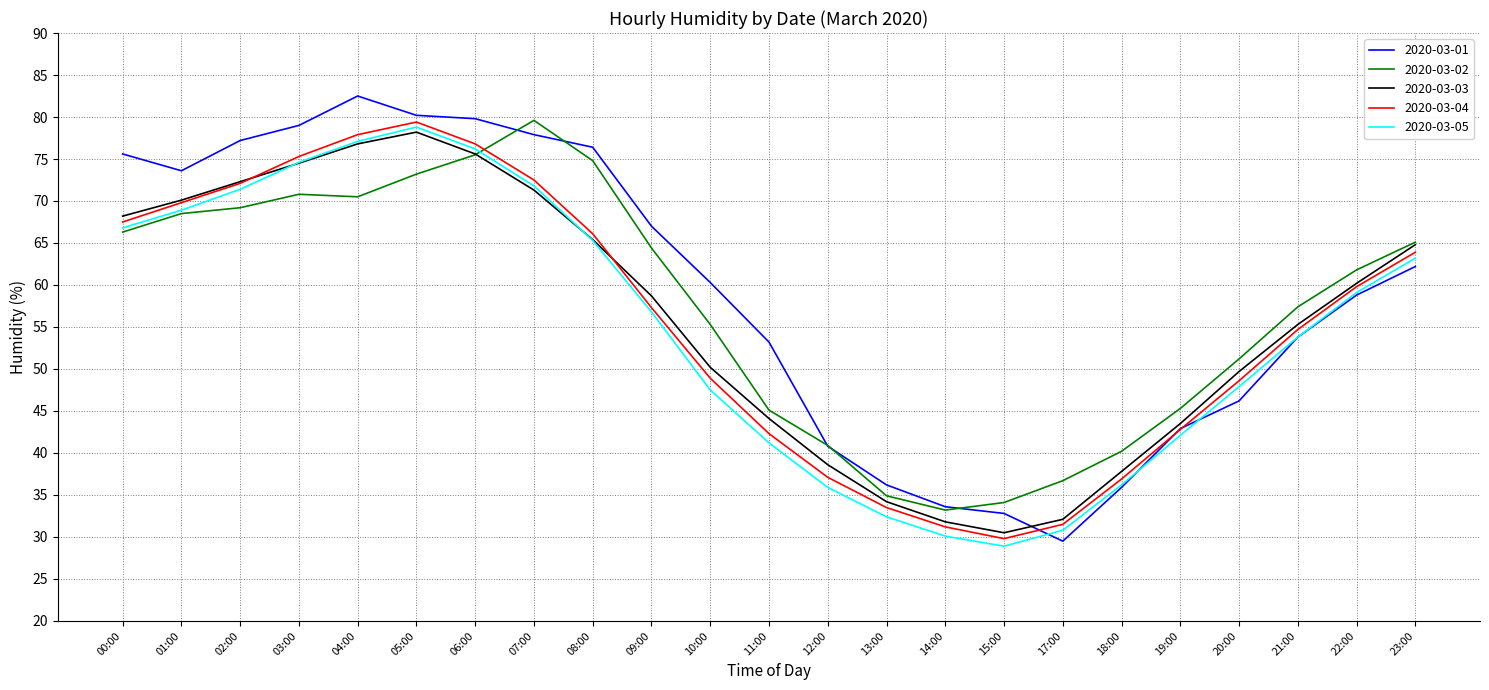

Which series changed the most between 01:00 and 03:00?

2020-03-05